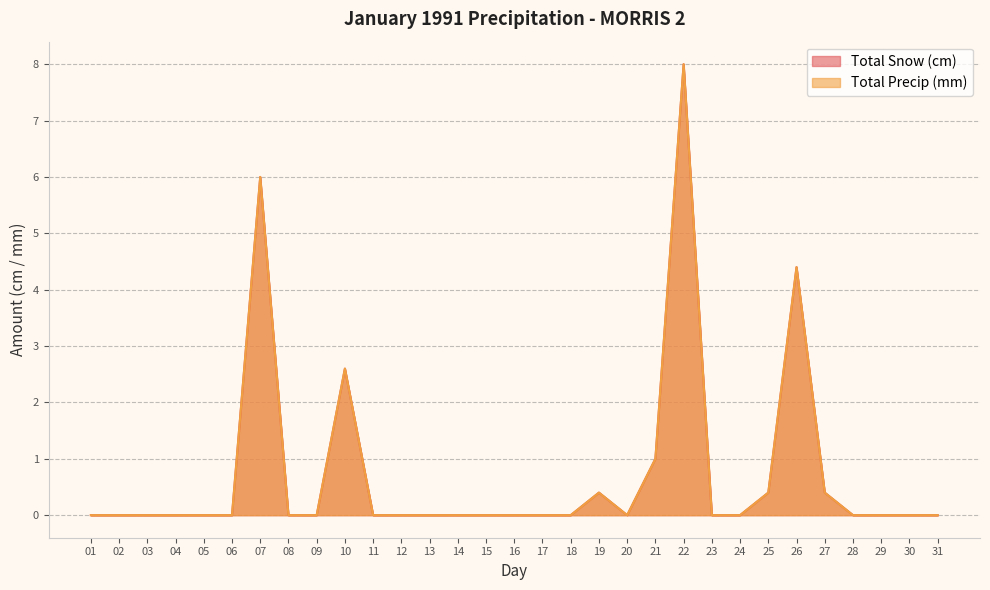

What is the greatest value displayed?

8.0